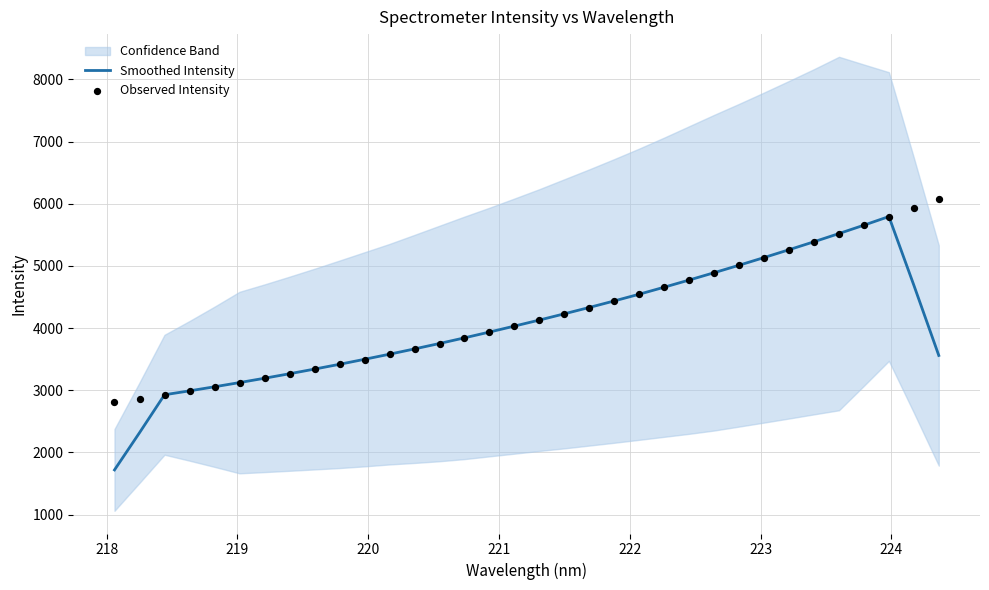

Which series has the largest total across all categories?

Observed Intensity